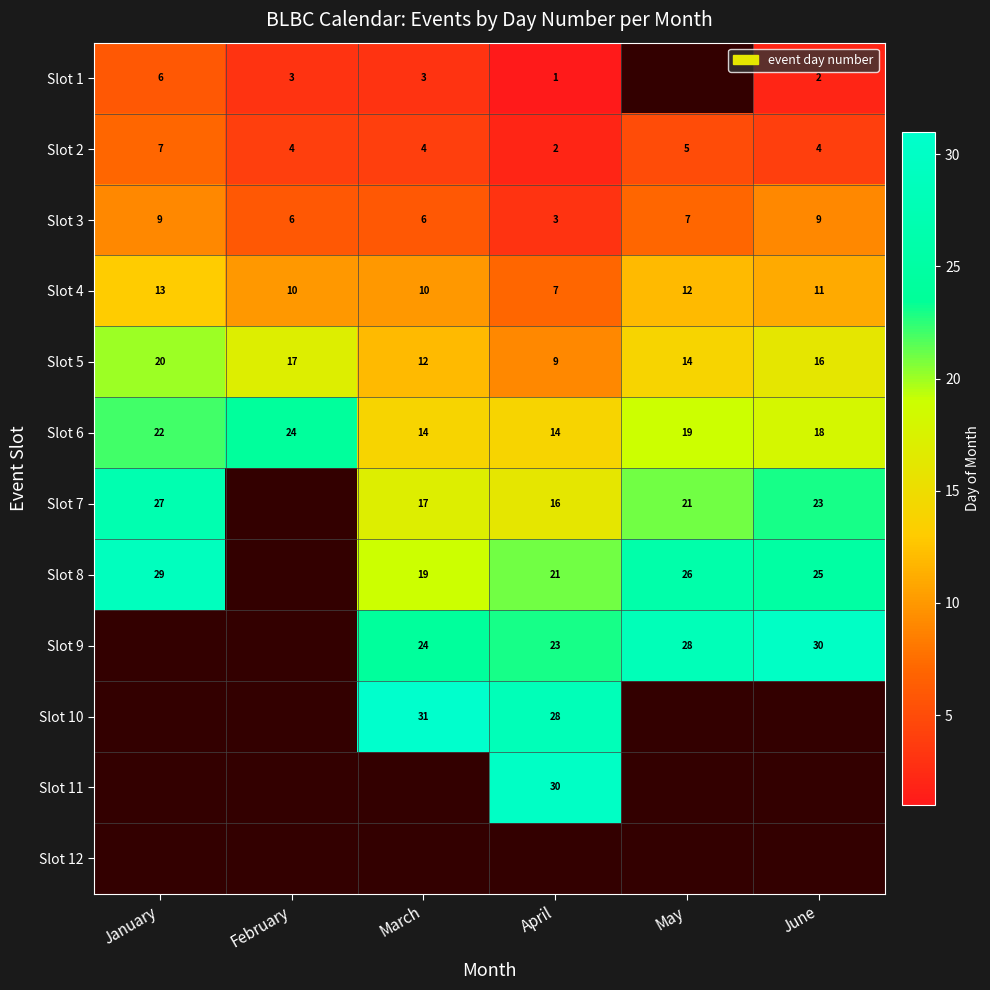

Between March and May, which is larger?

May